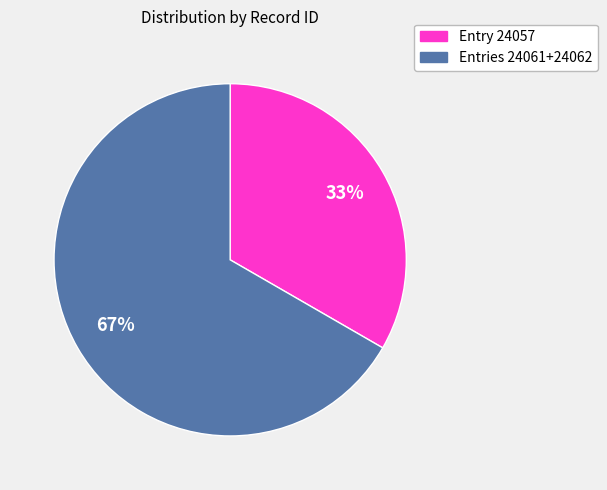

To the nearest percent, what percentage of the pie is Entries 24061+24062?

67%